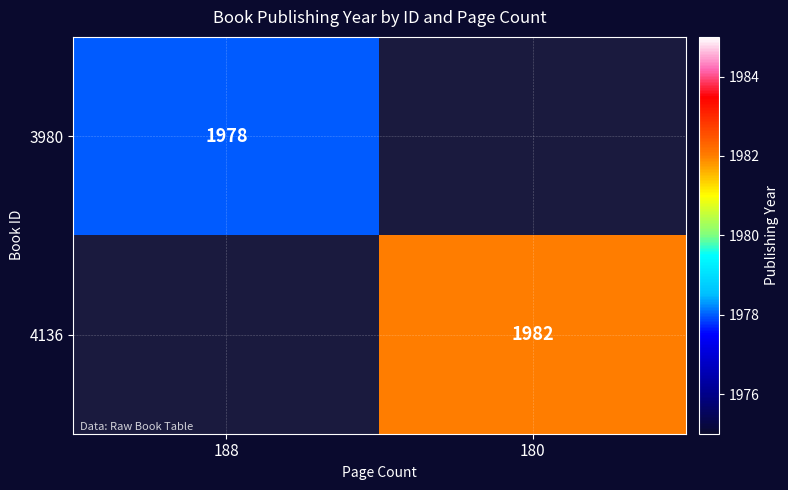

Is the value of 4136 at 180 greater than the value of 3980 at 188?

Yes